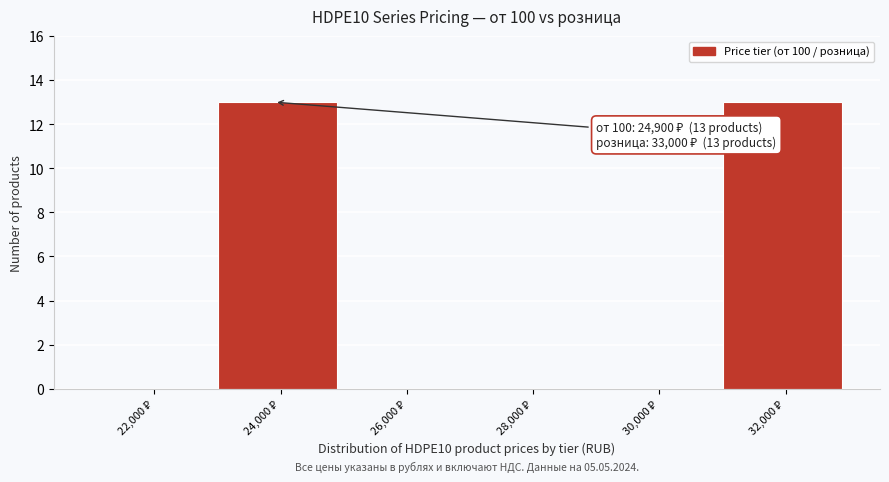

What is the maximum value shown in the chart?

13